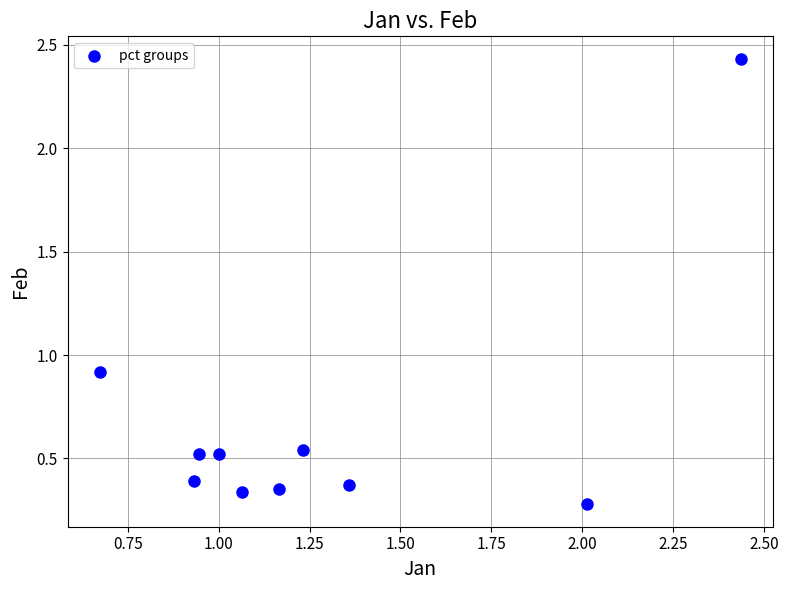

What is the average X value?

1.3